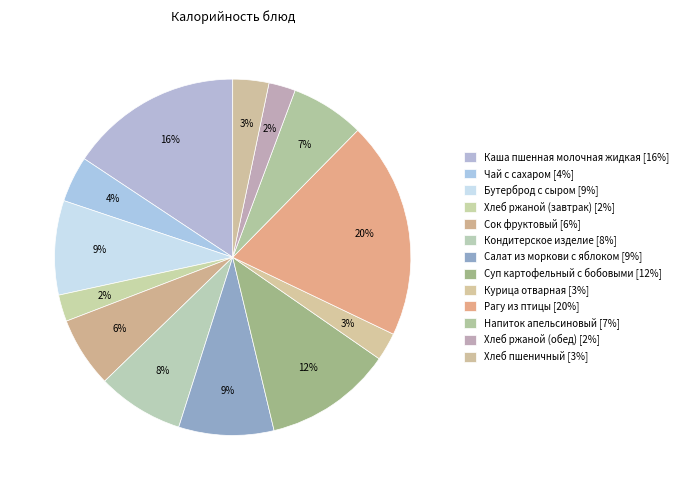

Do Суп картофельный с бобовыми and Бутерброд с сыром together represent more than half of the pie?

No